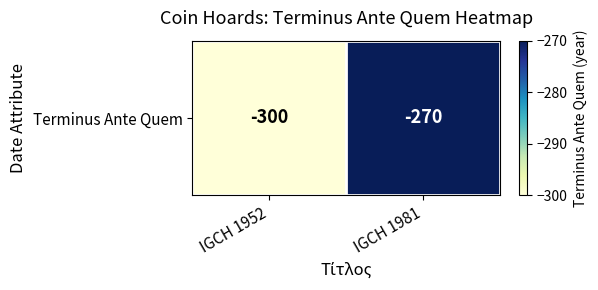

What is the greatest value displayed?

-270